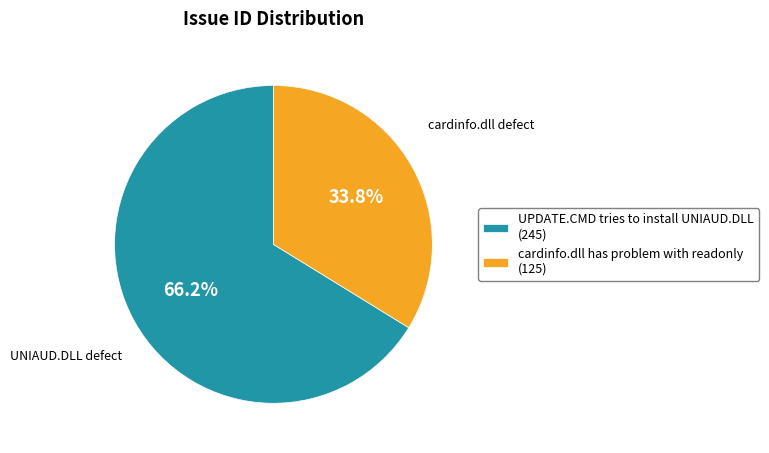

What is the total percentage of cardinfo.dll has problem with readonly and UPDATE.CMD tries to install UNIAUD.DLL?

100.0%